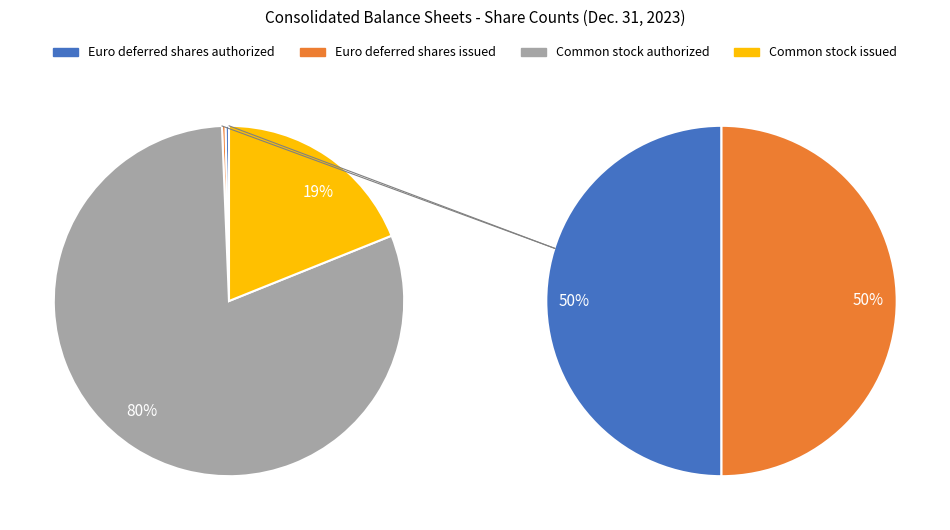

How many segments does this pie chart have?

4